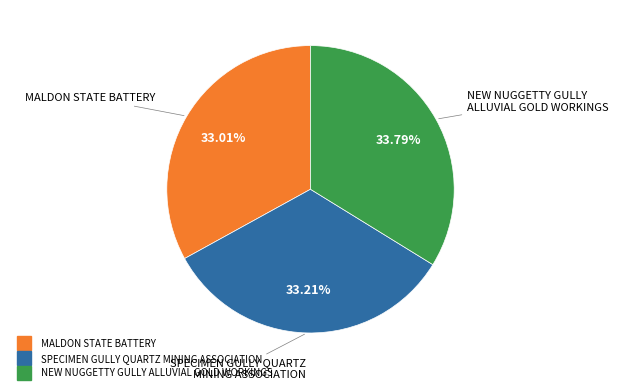

To the nearest percent, what is the average slice percentage?

33%